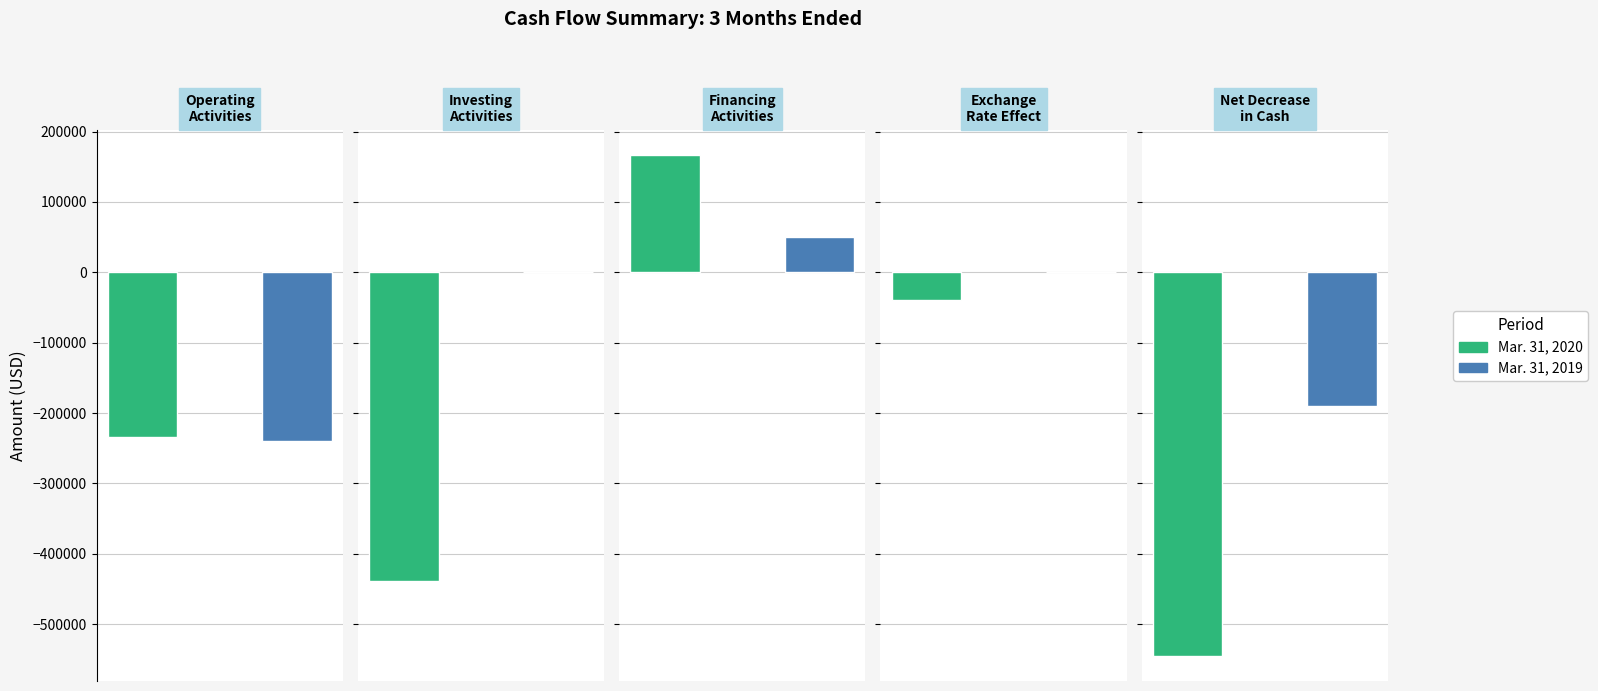

Reading left to right, list all the values displayed in this chart.

Mar. 31, 2020: Net cash used in operating activities=-234684	Net cash used in investing activities=-438009	Net cash provided by financing activities=167187	Effect of exchange rates on cash=-39494	Net decrease in cash and cash equivalents=-545000
Mar. 31, 2019: Net cash used in operating activities=-239914	Net cash used in investing activities=0	Net cash provided by financing activities=49510	Effect of exchange rates on cash=31	Net decrease in cash and cash equivalents=-190373